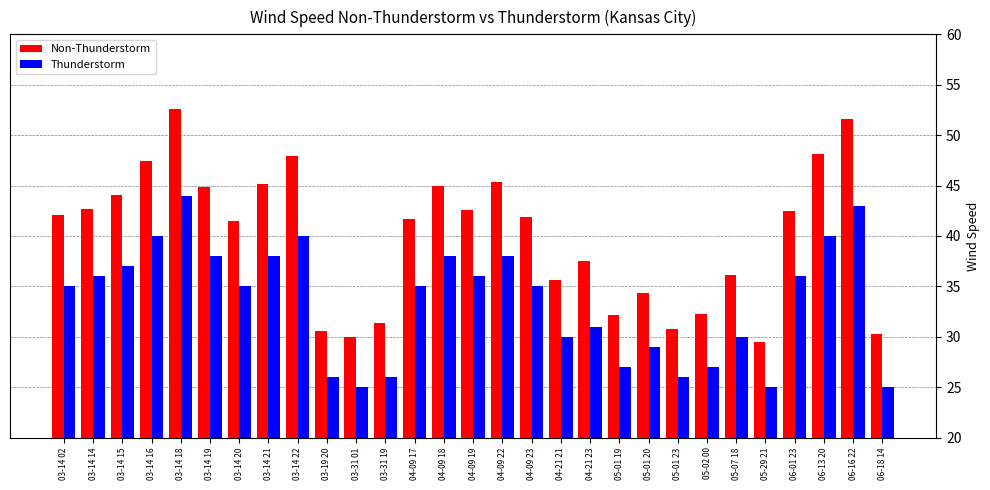

True or false: Non-Thunderstorm has a value of 16.8 at 04-09 22.

False